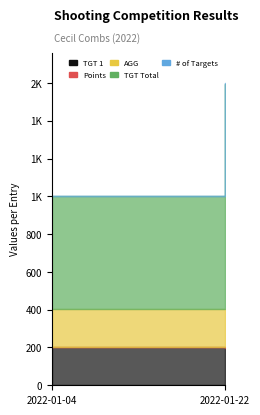

Which series has the largest total across all categories?

TGT Total